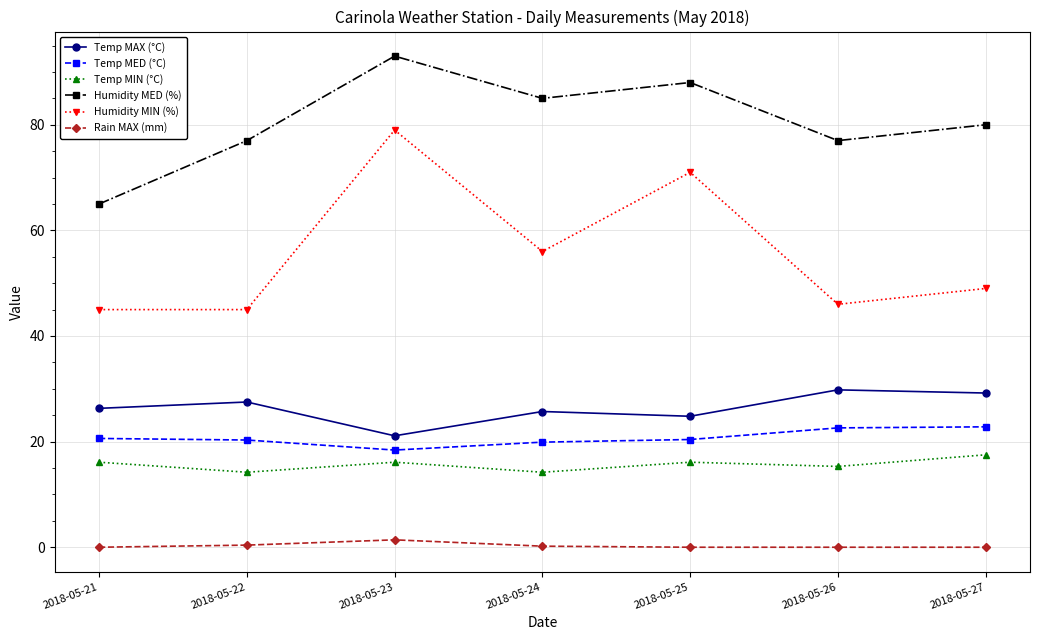

Count the Humidity MED (%) values in the range 77 to 88.

5